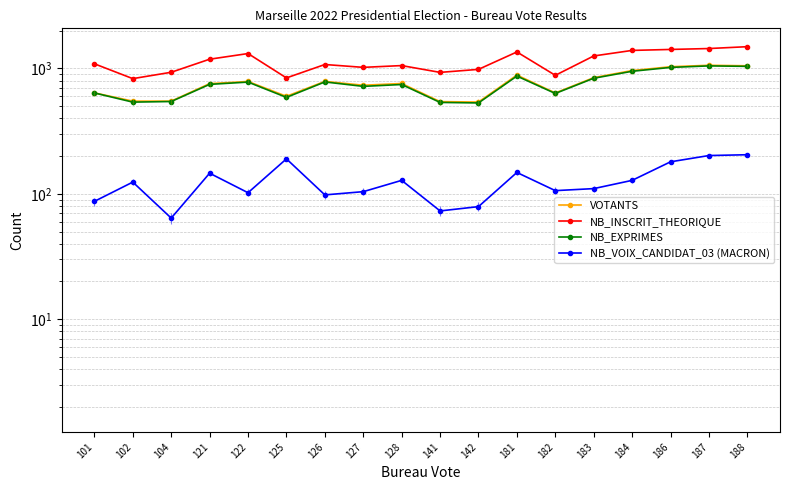

True or false: NB_INSCRIT_THEORIQUE and VOTANTS intersect in this chart.

False